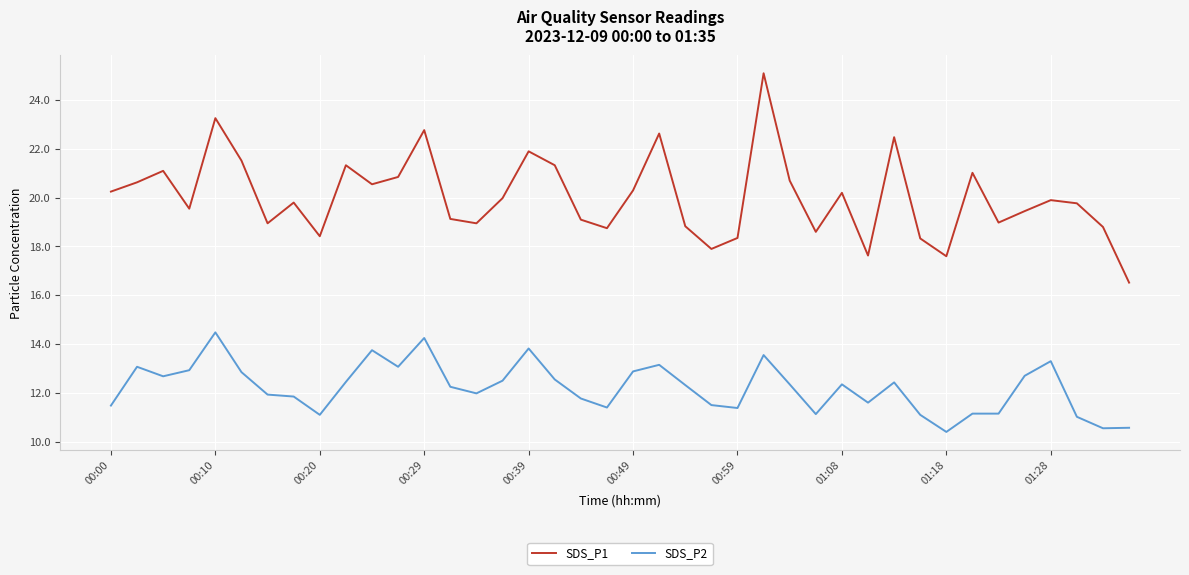

What are all the series names shown in the legend?

SDS_P1, SDS_P2